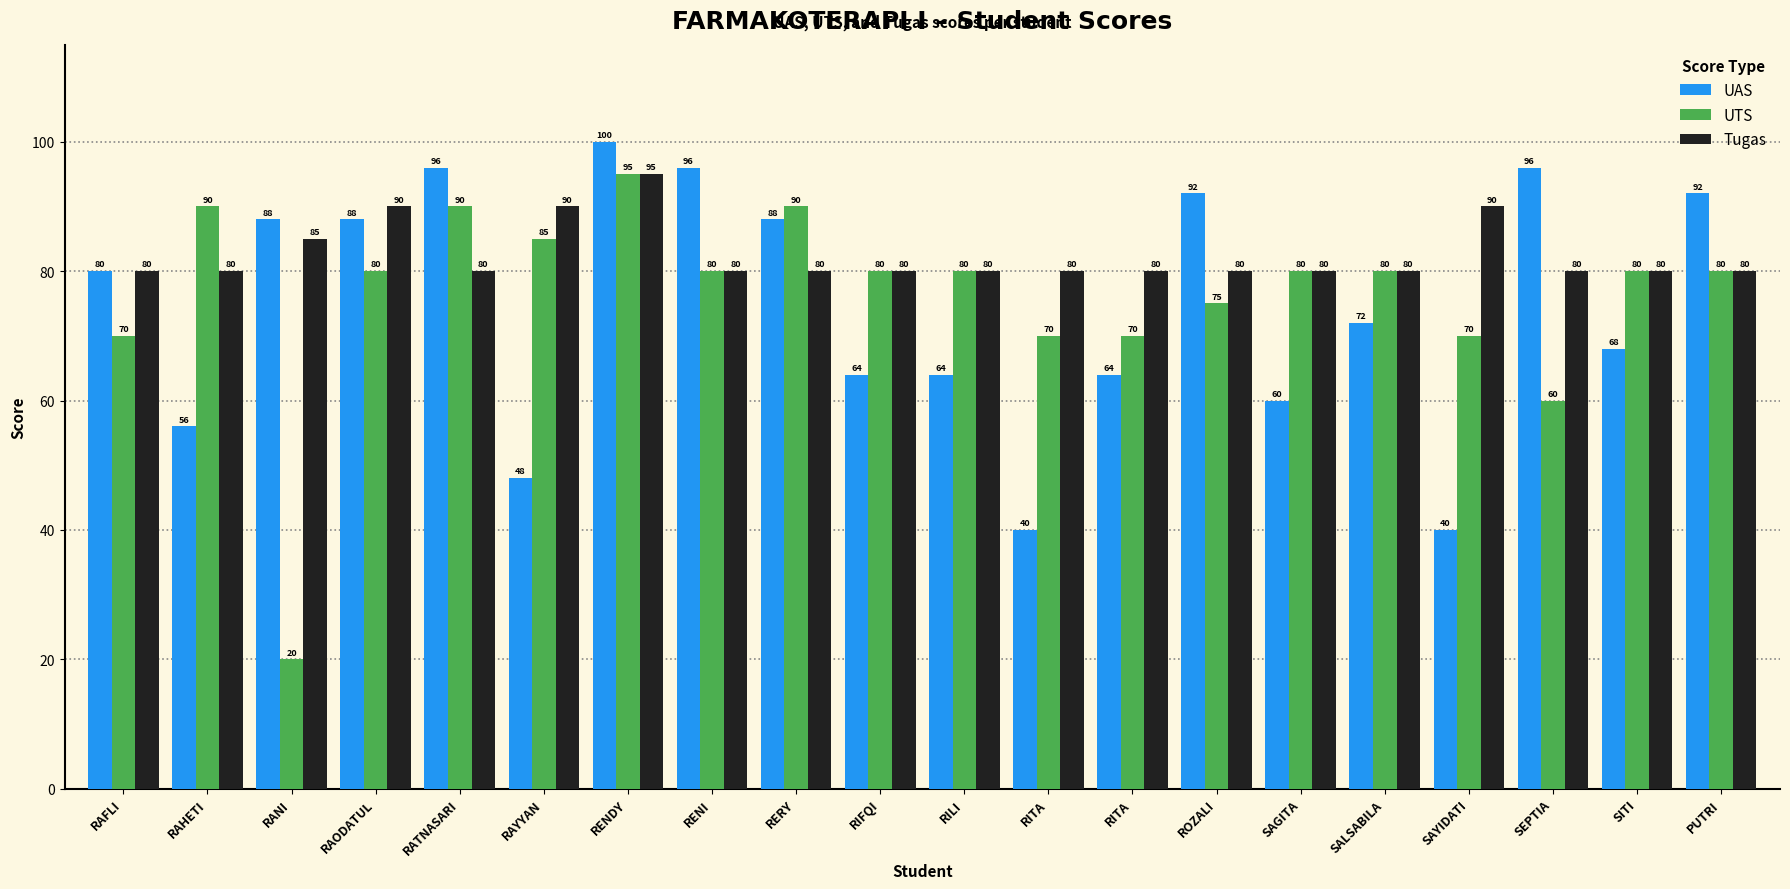

True or false: UTS has a value of 22 at RAODATUL.

False